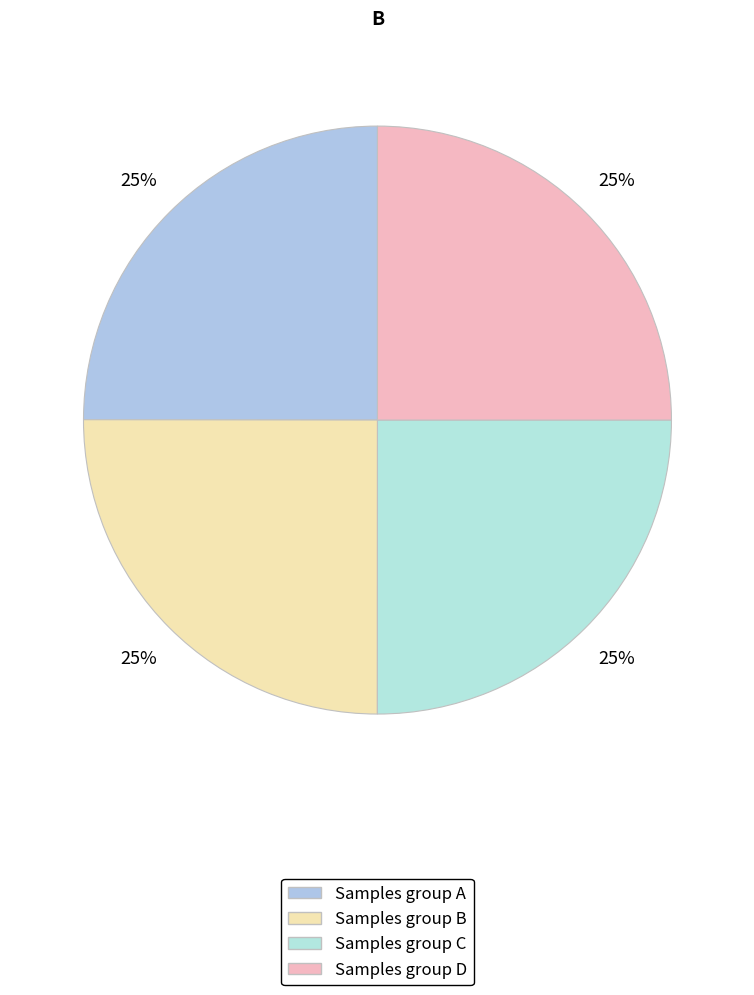

How many segments does this pie chart have?

4